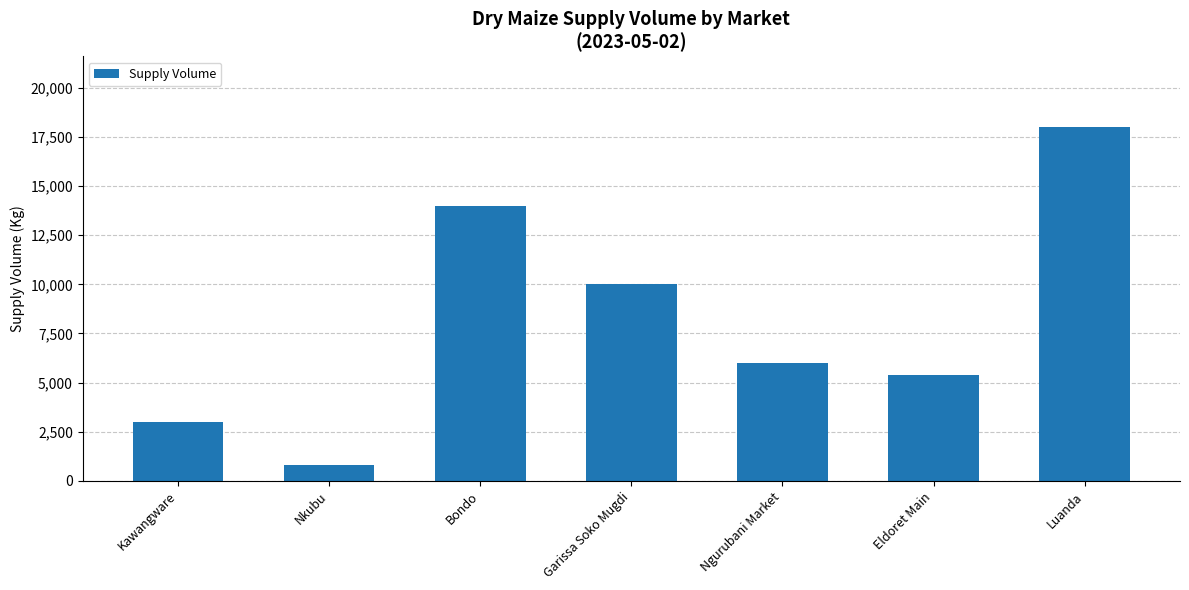

The chart shows a value of 810 at Nkubu. True or false?

True